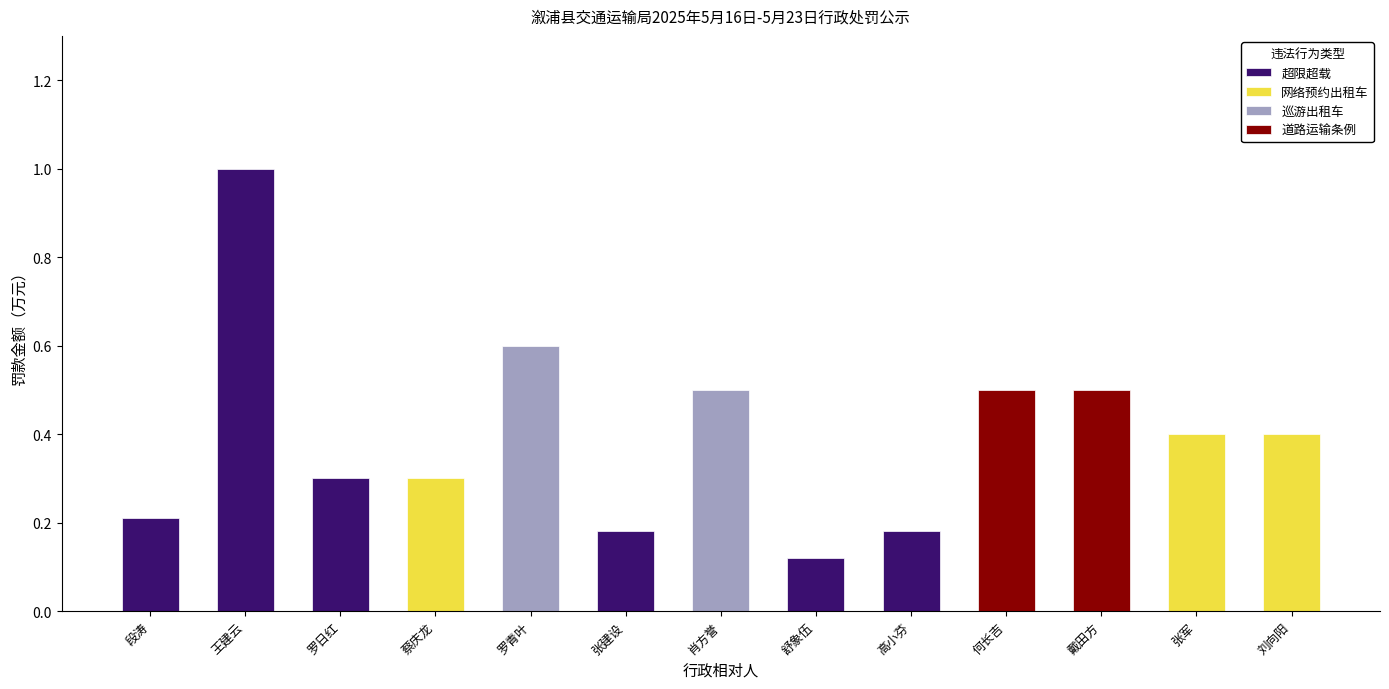

What is the difference between the maximum and minimum values?

0.9